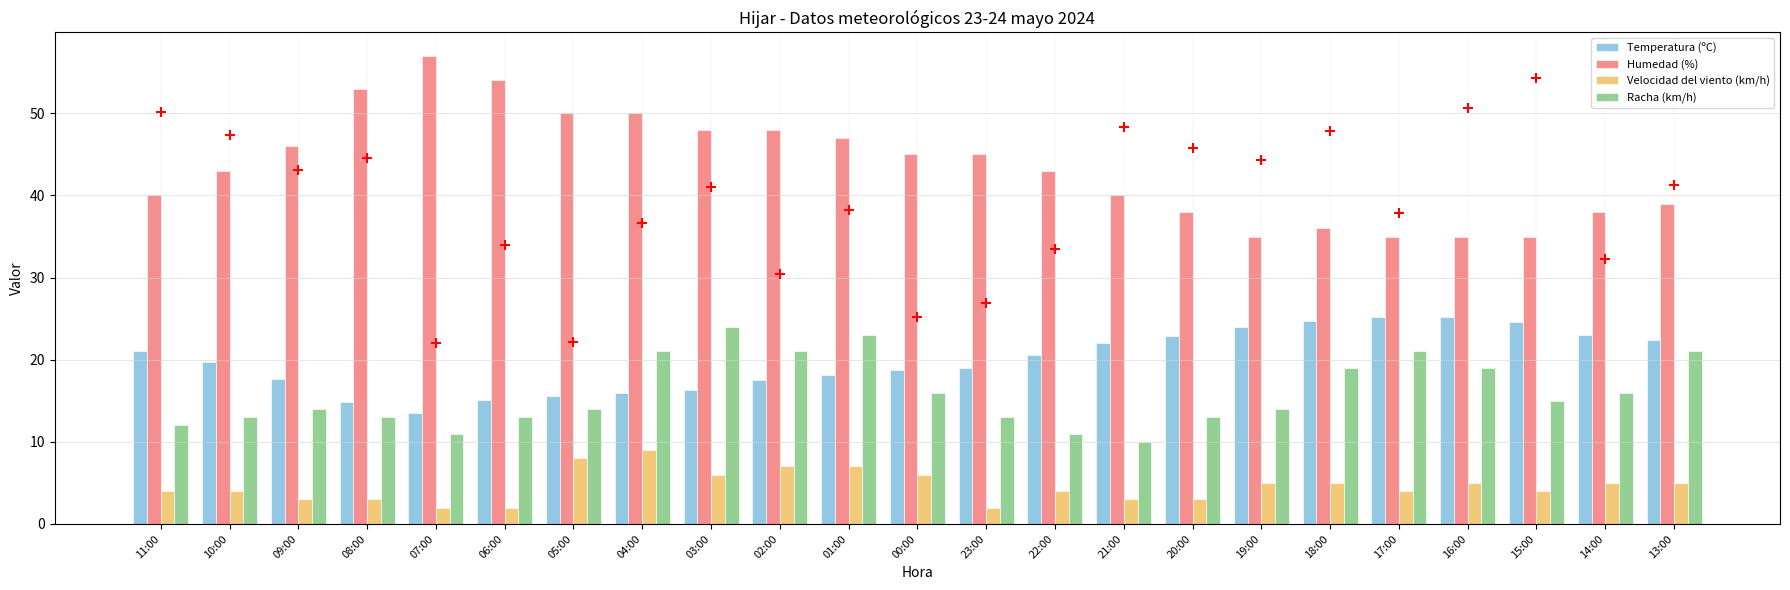

At which category is the sum across all series the highest?

04:00